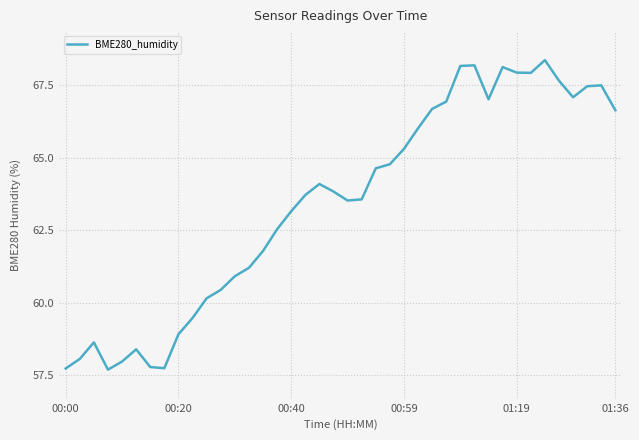

What is the difference between the maximum and minimum values?

10.7